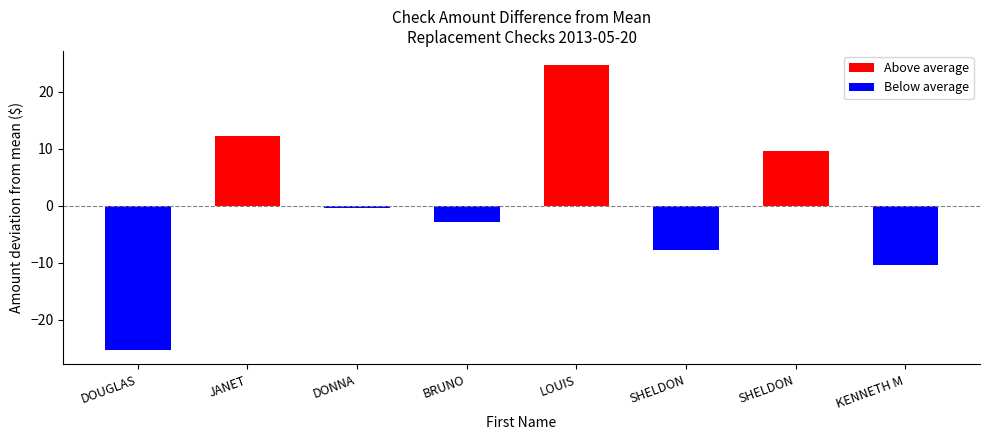

What is the label of the 8th bar from the right?

DOUGLAS